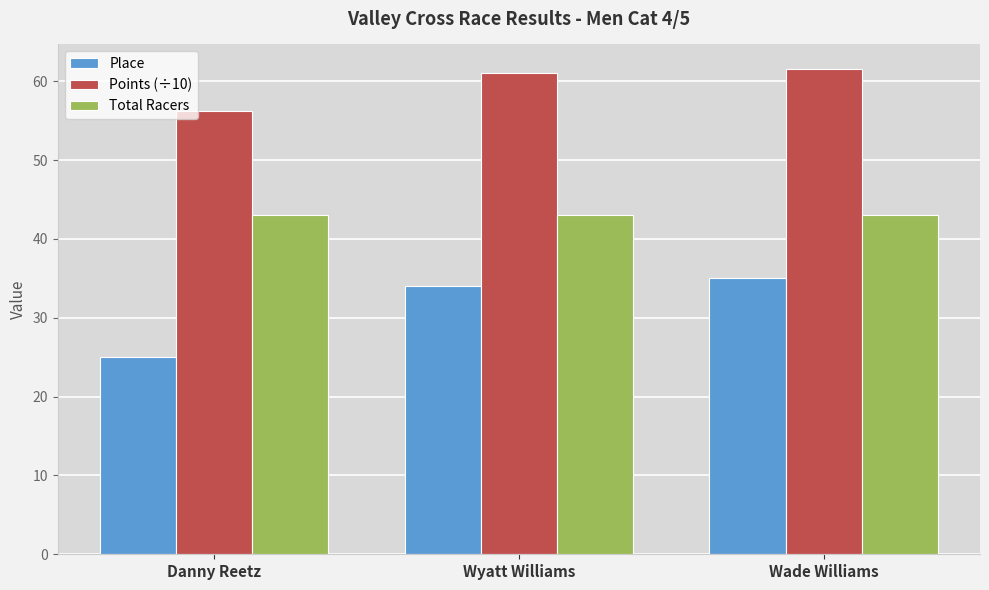

What is the total value across all series at Danny Reetz?

124.2